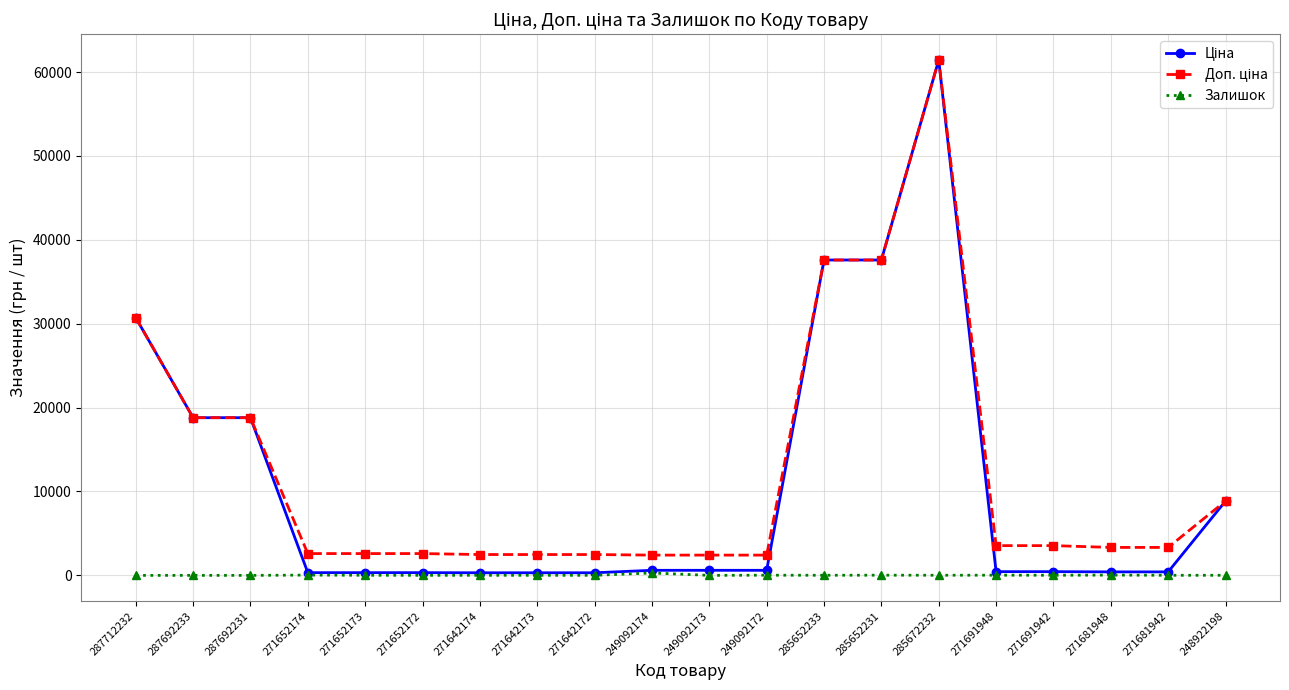

Count the number of data series in this chart.

3